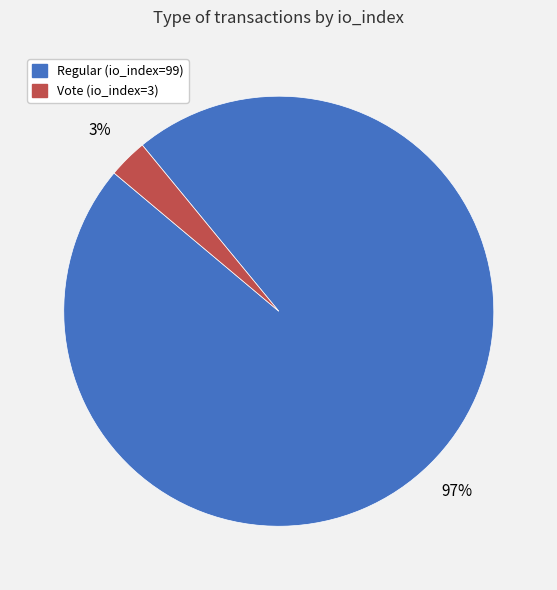

Which slice is the smallest?

Vote (io_index=3)